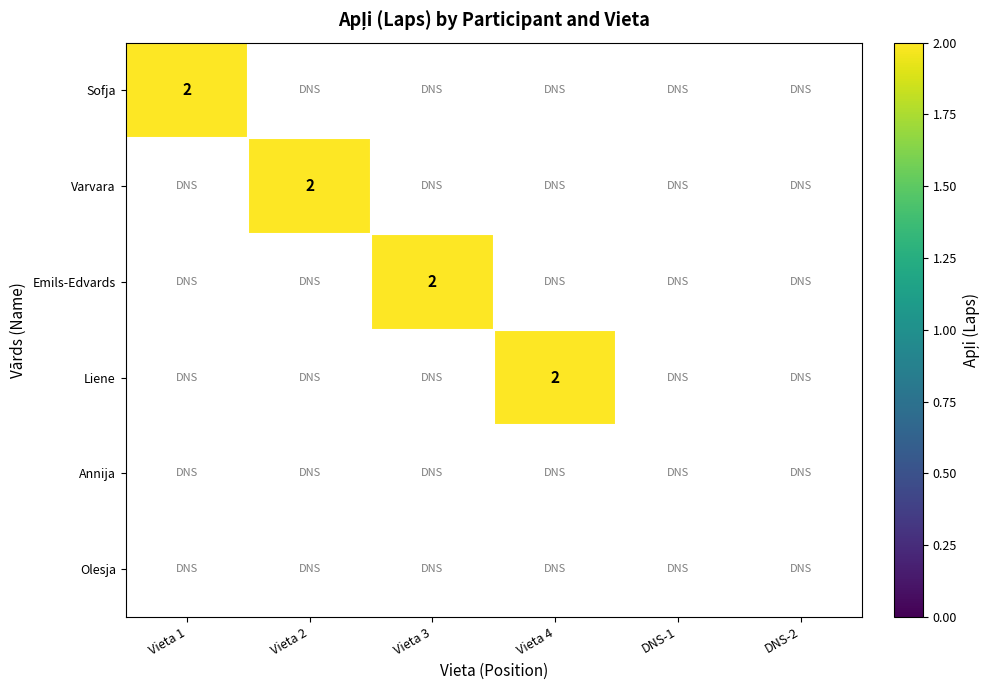

What is the total value across all series at 3?

2